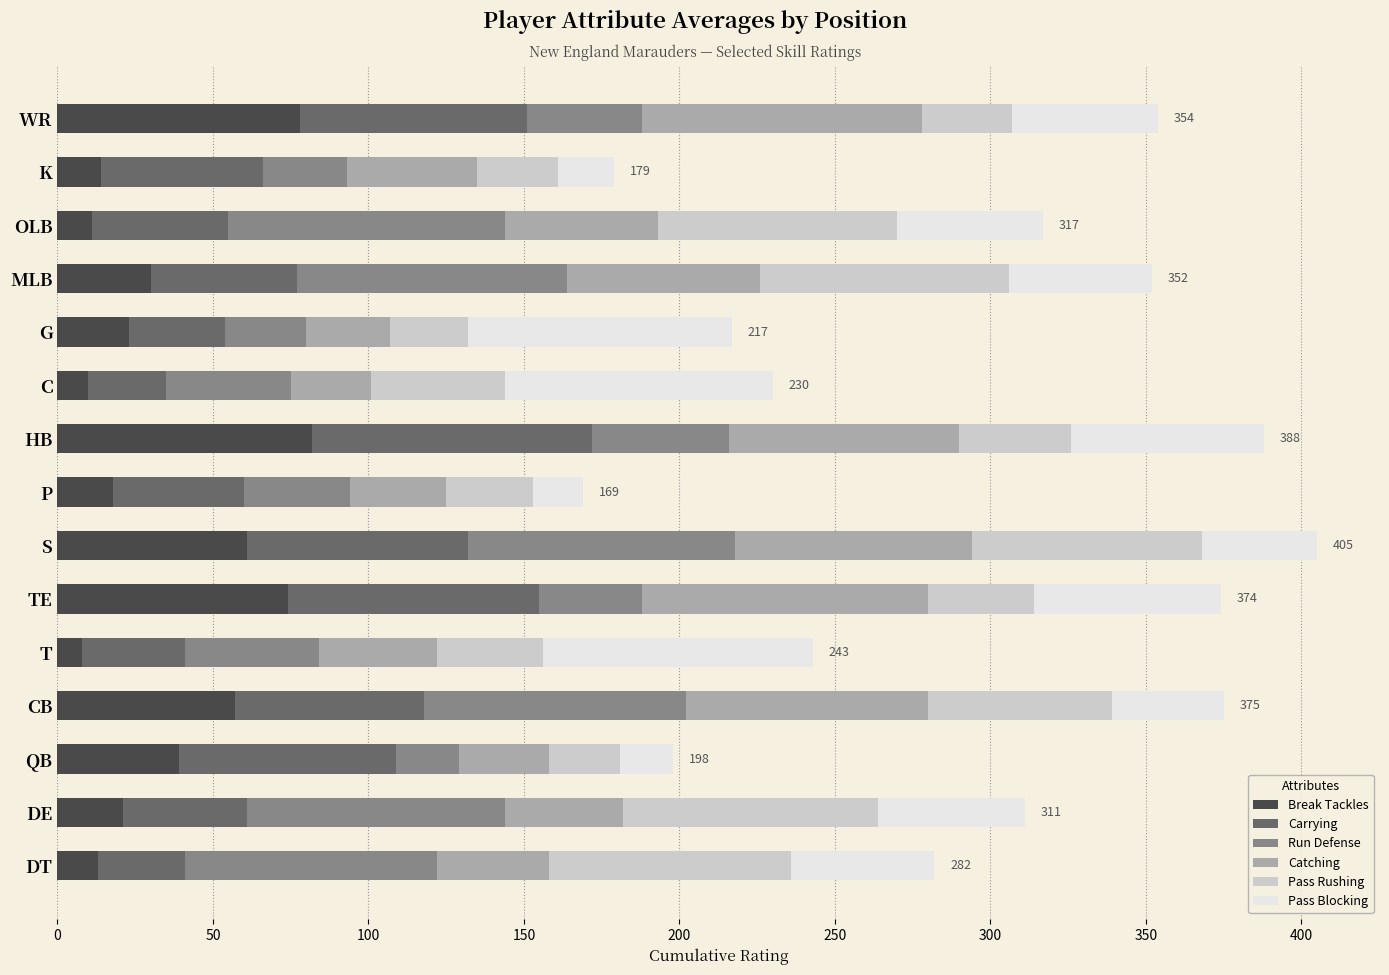

What is the total value across all series at MLB?

352